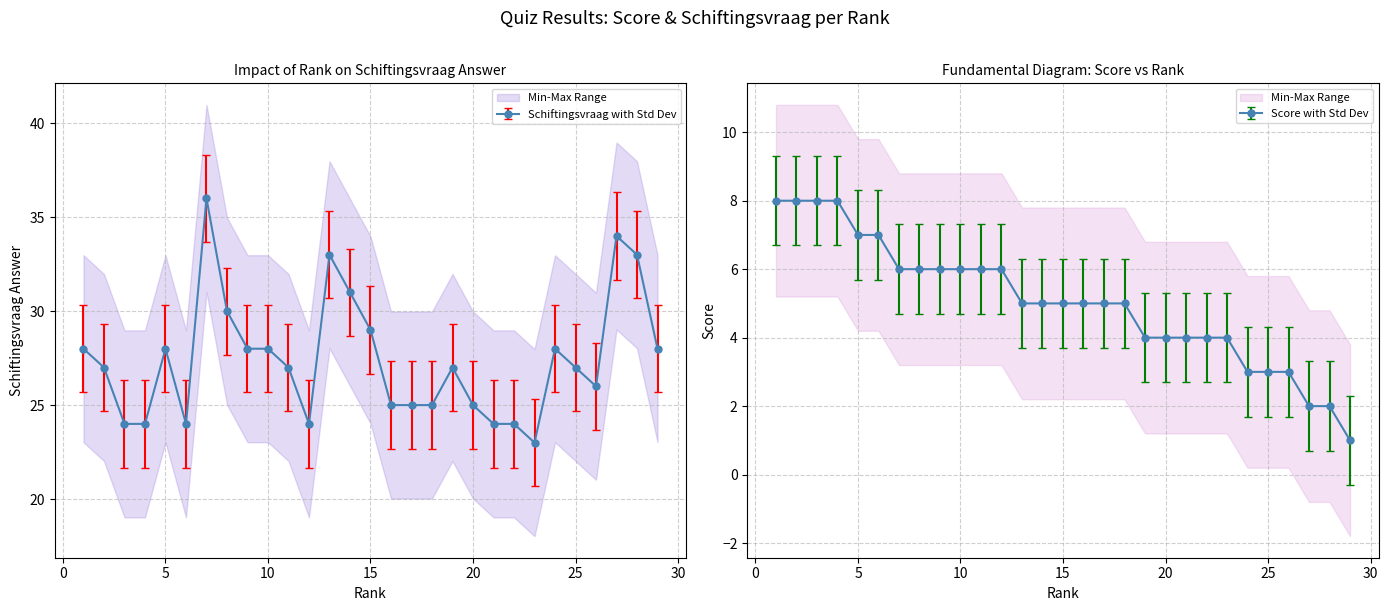

True or false: SCORE and SCHIFTINGSVRAAG intersect in this chart.

False